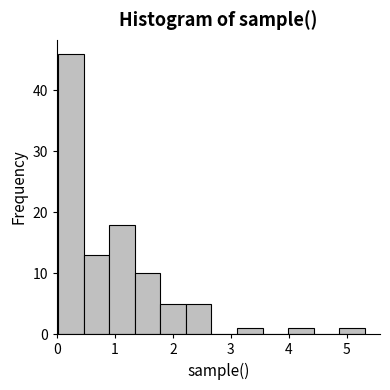

What is the height of the bar covering 0.5 to 0.9 on the x-axis? Neither the bar edges nor the heights are printed on the chart, so give them approximately, as read against the axes.

13